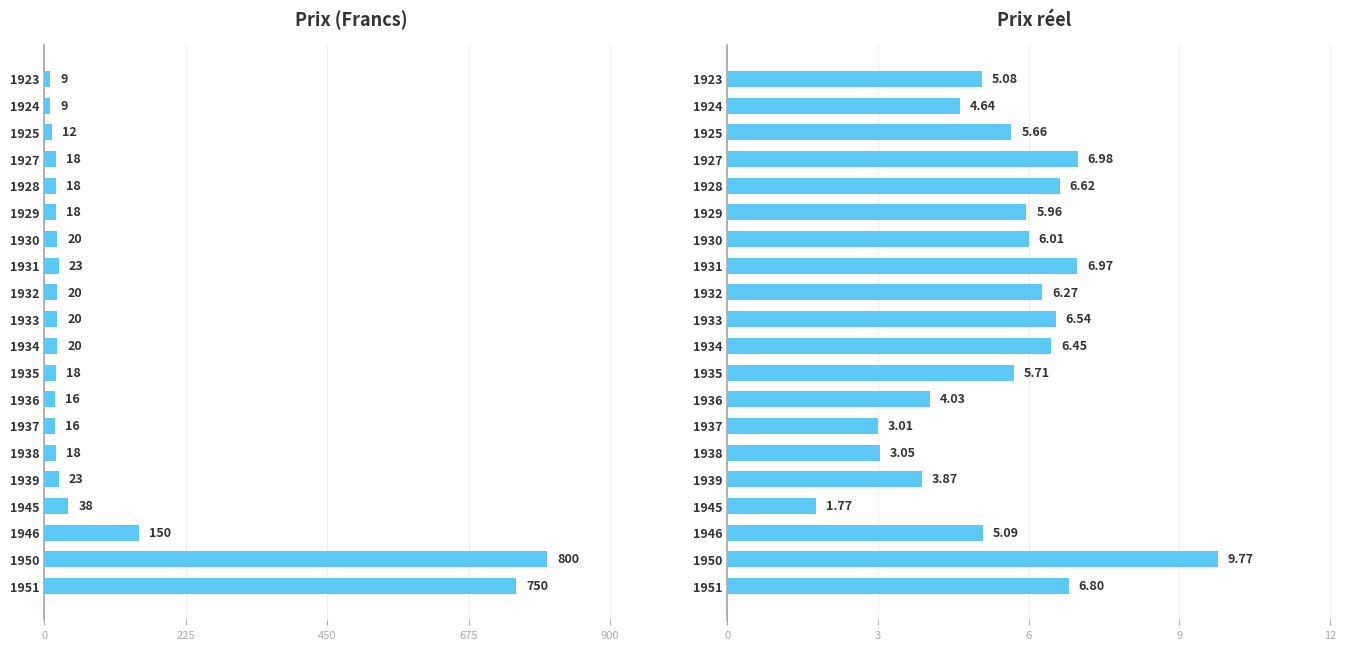

What is the maximum value for Prix?

800.0